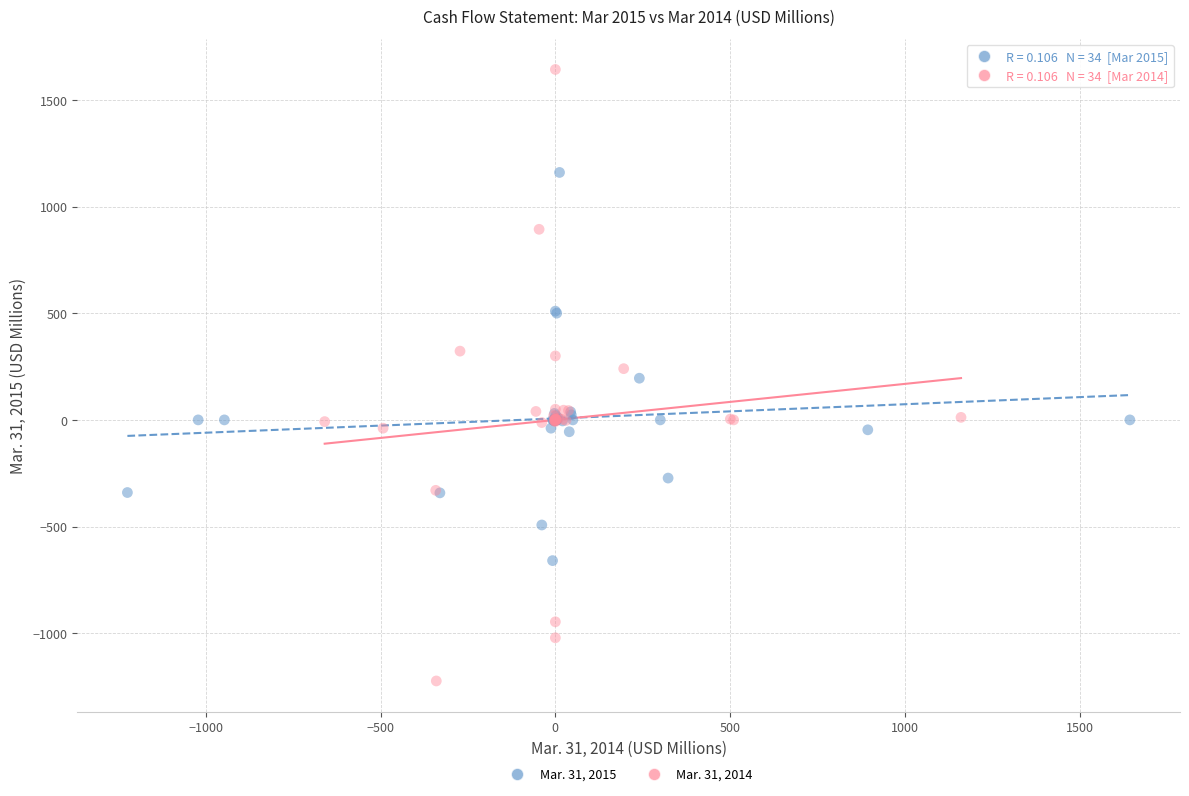

Which series contains the lowest Y value?

Mar. 31, 2014